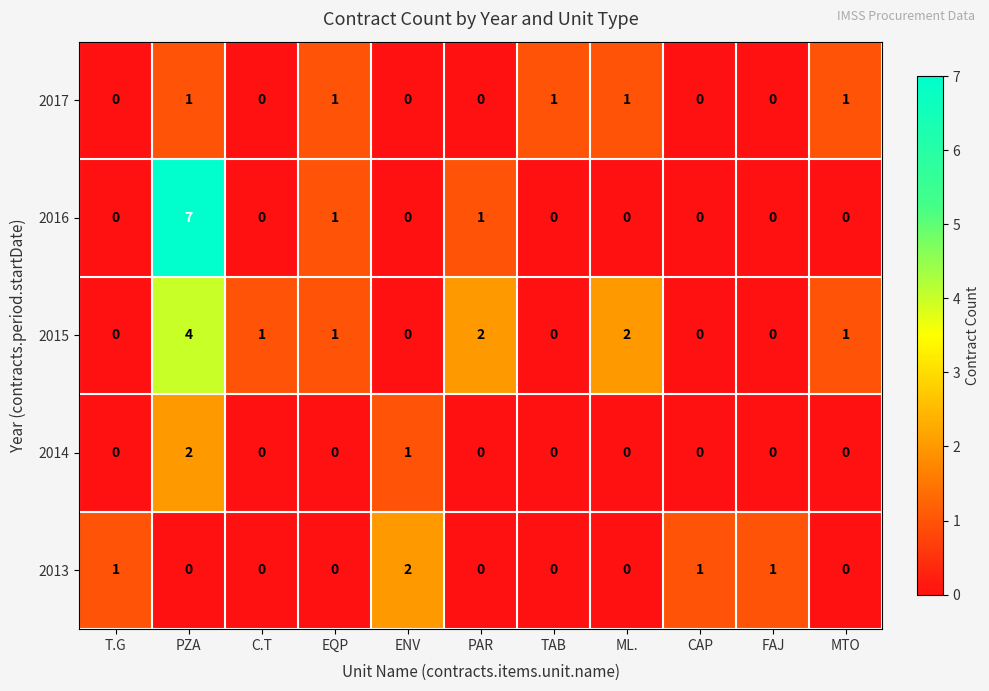

What is the sum of all 2017 values?

5